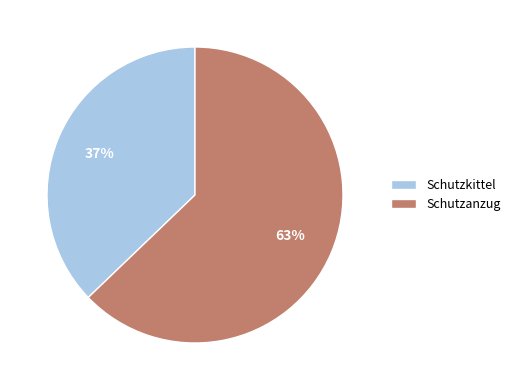

To the nearest percent, what portion does Schutzanzug represent?

63%